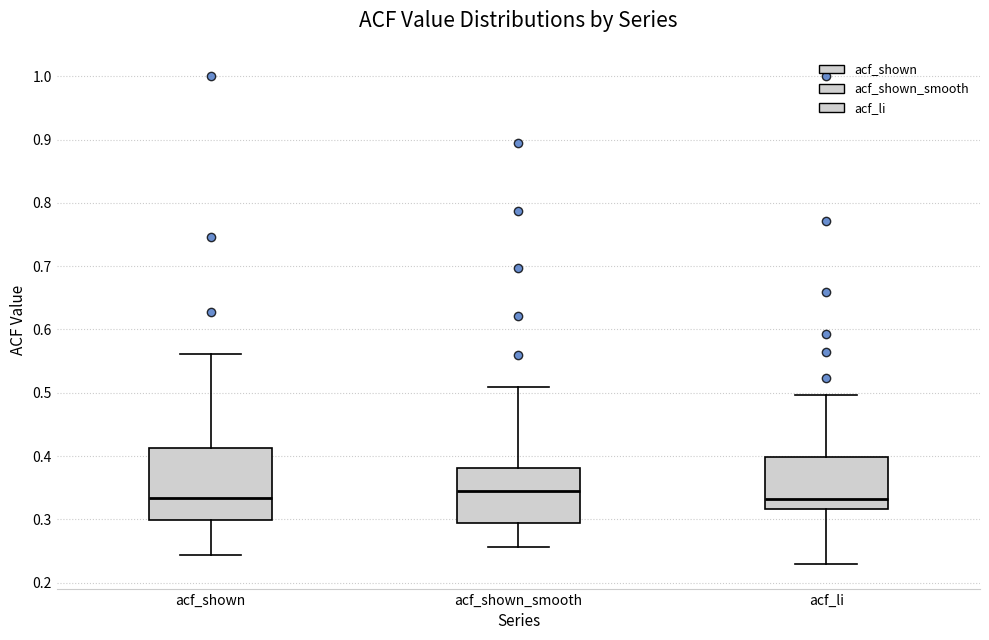

Where is the lower edge of the box for acf_shown_smooth on the y-axis? The values are not printed on the chart, so give them approximately, as read against the axis.

0.29